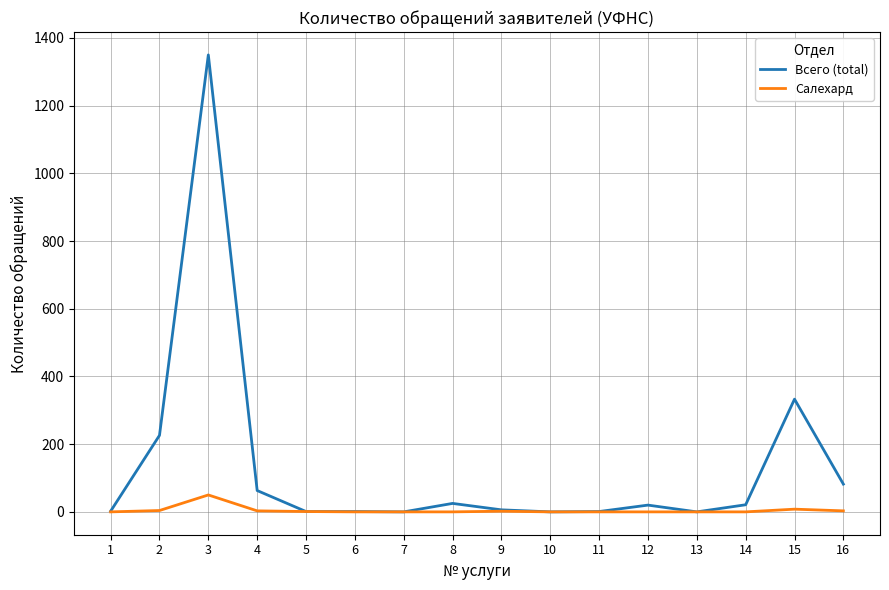

Rank the series by their average value, from lowest to highest.

Салехард, Всего (total)